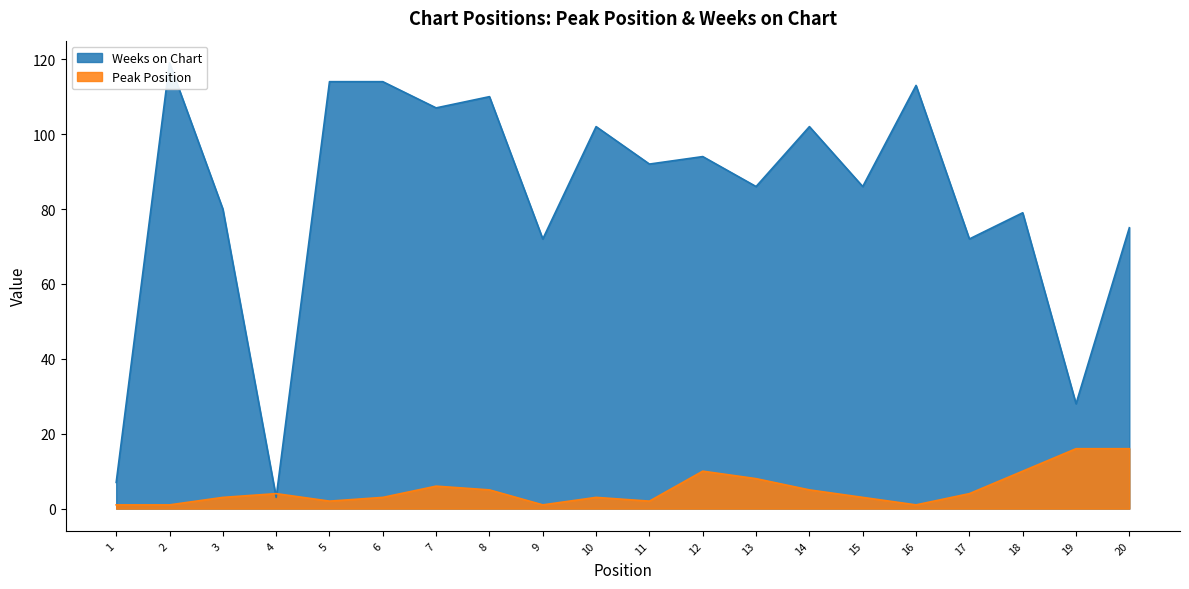

Reading left to right, transcribe all the data shown in this chart.

Peak Position: 1	1	3	4	2	3	6	5	1	3	2	10	8	5	3	1	4	10	16	16
Weeks on Chart: 7	119	80	3	114	114	107	110	72	102	92	94	86	102	86	113	72	79	28	75